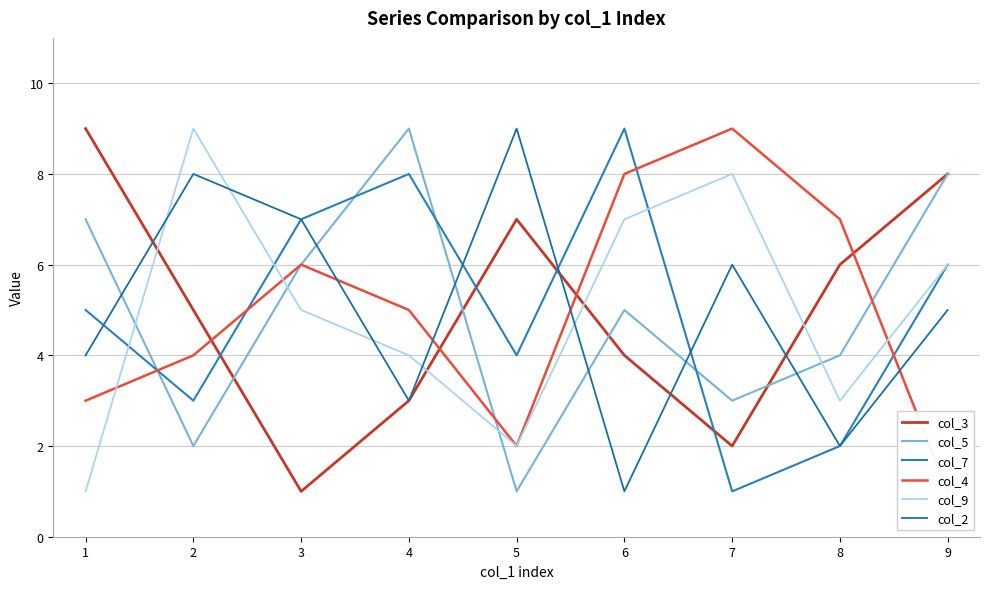

Rank the categories by col_4 value from lowest to highest.

9, 5, 1, 2, 4, 3, 8, 6, 7